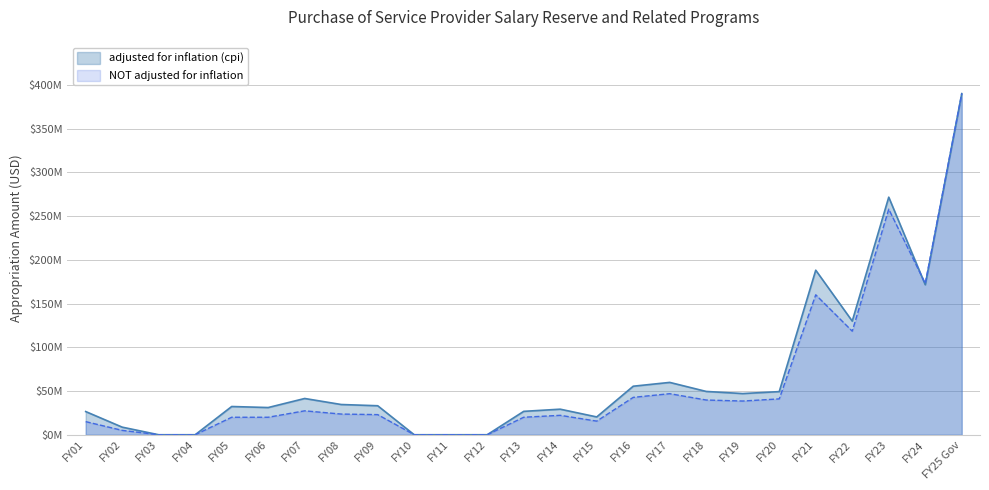

At how many categories does at least one series exceed 345174676?

1